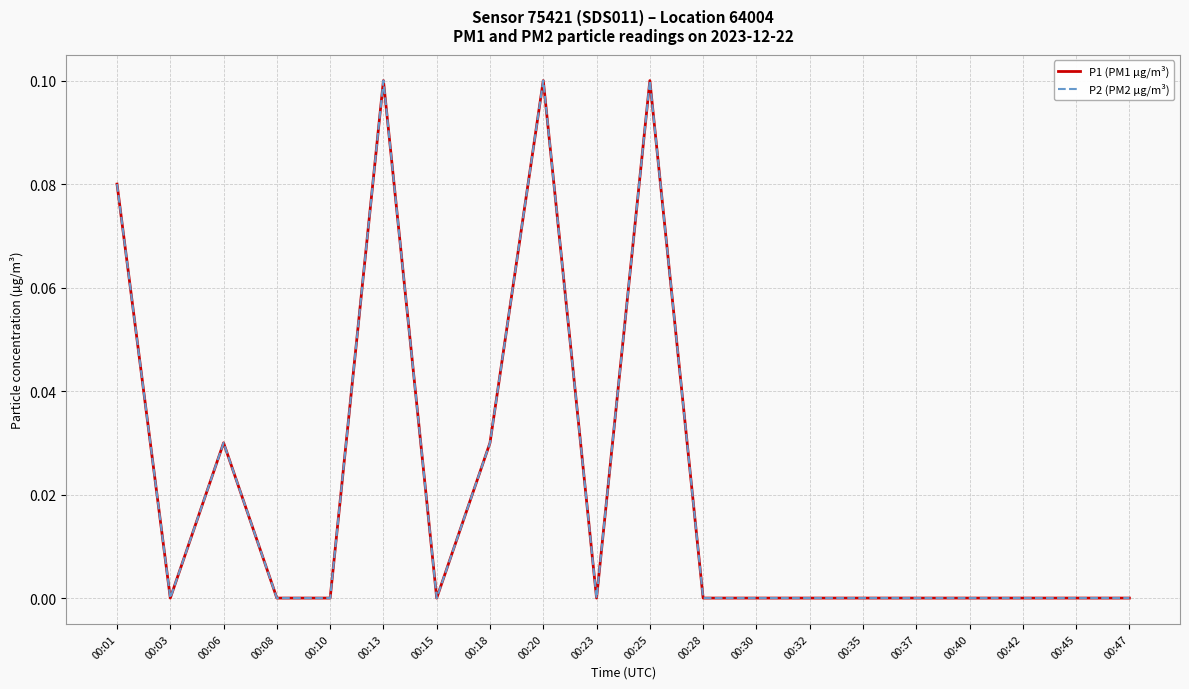

Is this an area chart (filled region under the line)?

No